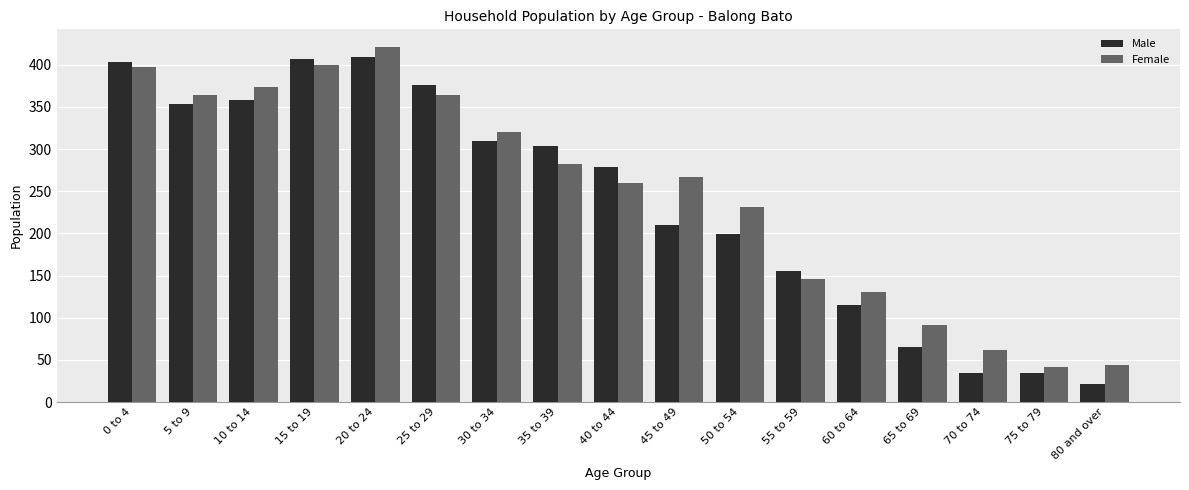

At which label does Male reach its minimum?

80 and over